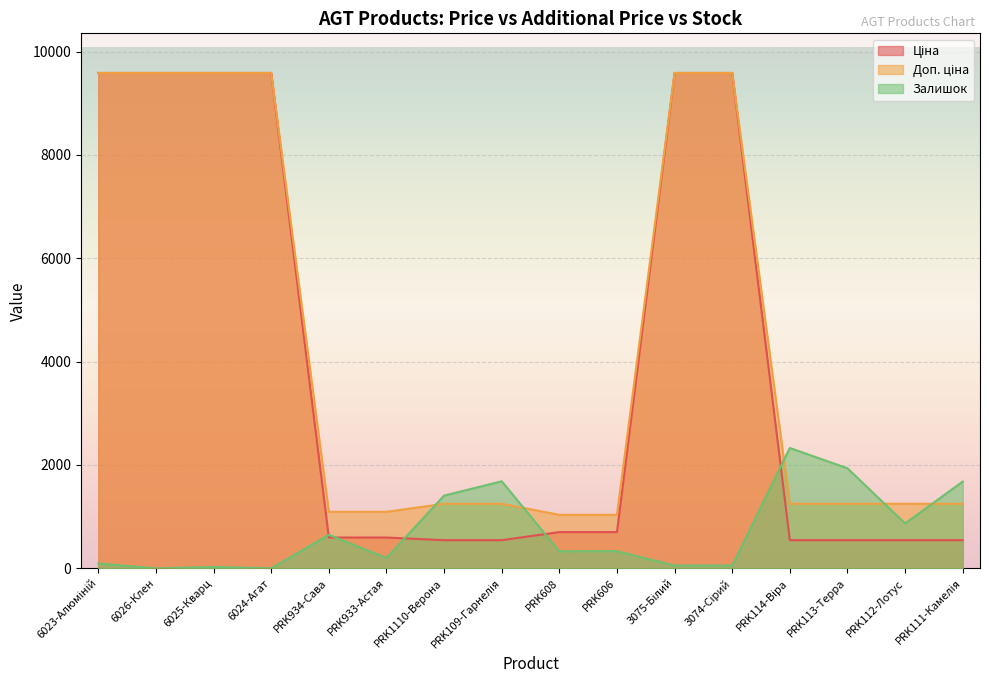

True or false: Доп. ціна and Ціна intersect in this chart.

False